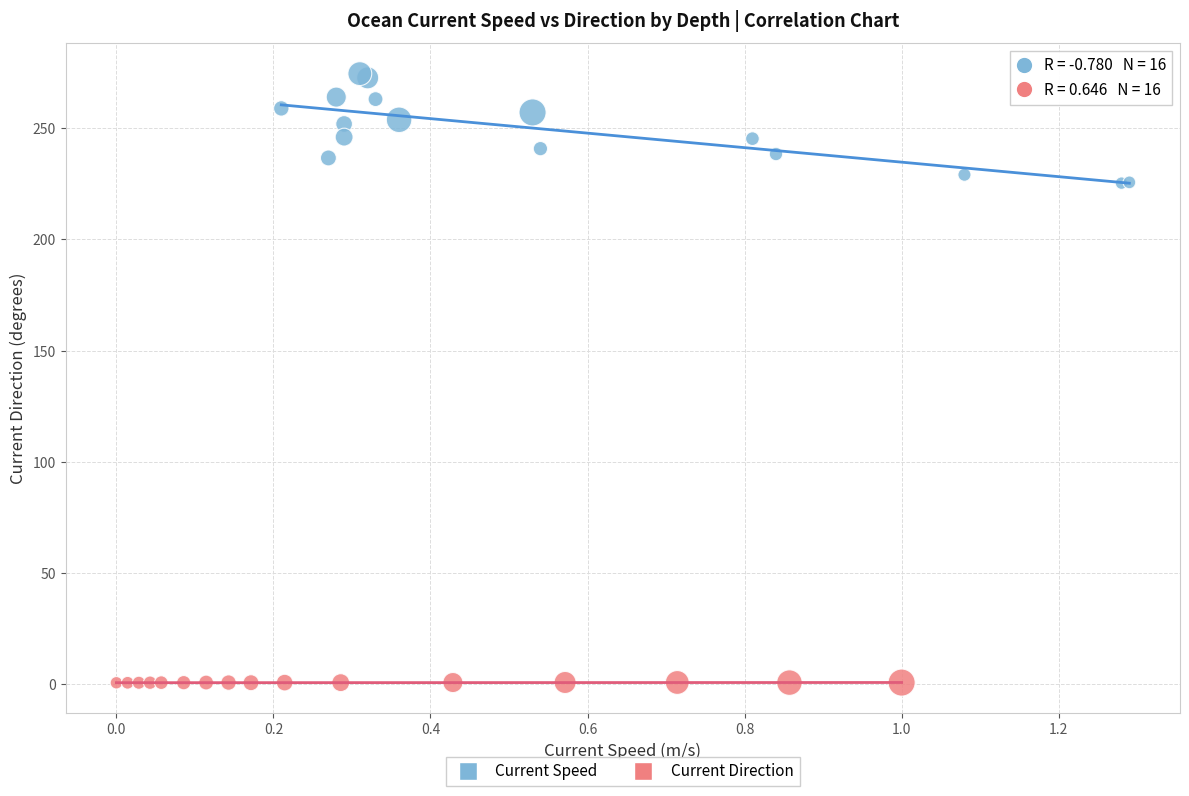

Which series reaches the maximum Y coordinate?

Current Speed